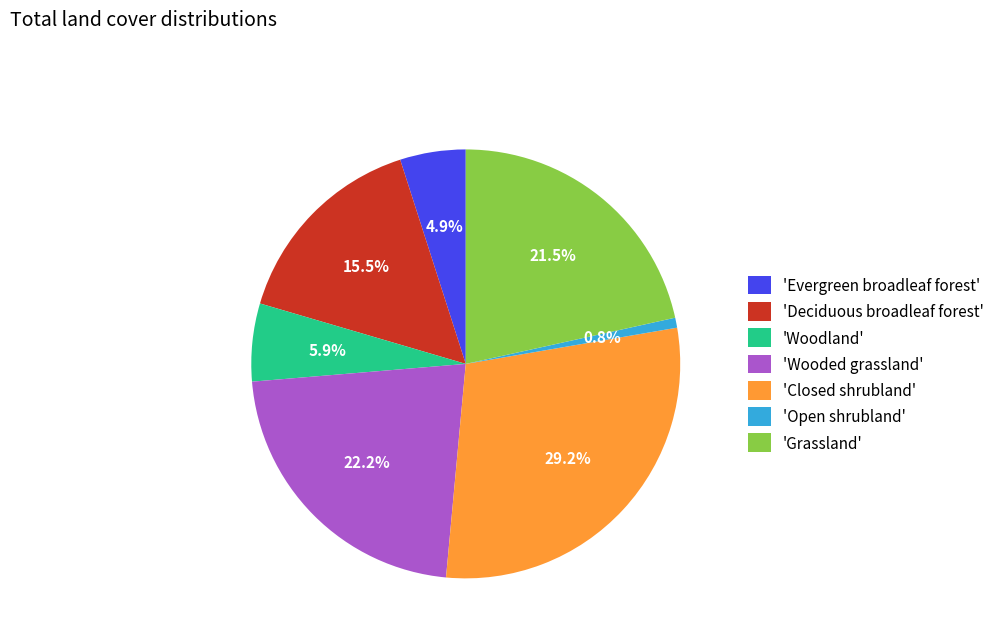

Is there any slice that represents more than half of the pie?

No